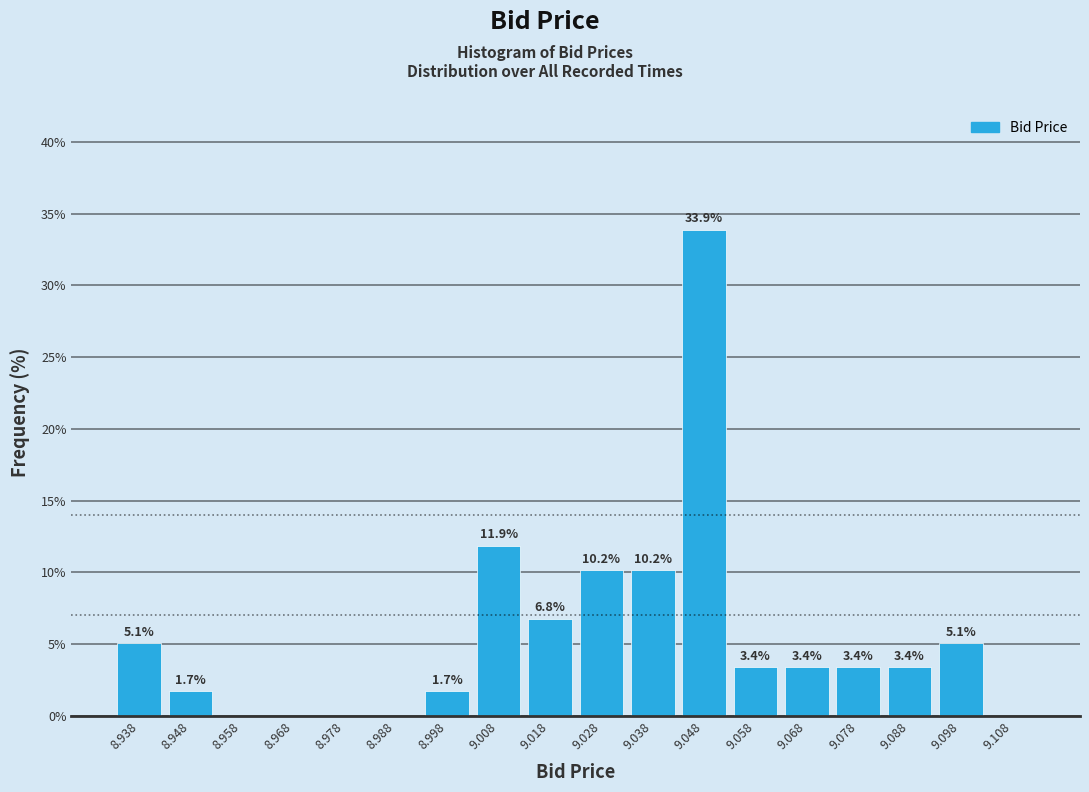

Which range on the x-axis has the tallest bar?

9.043 to 9.053